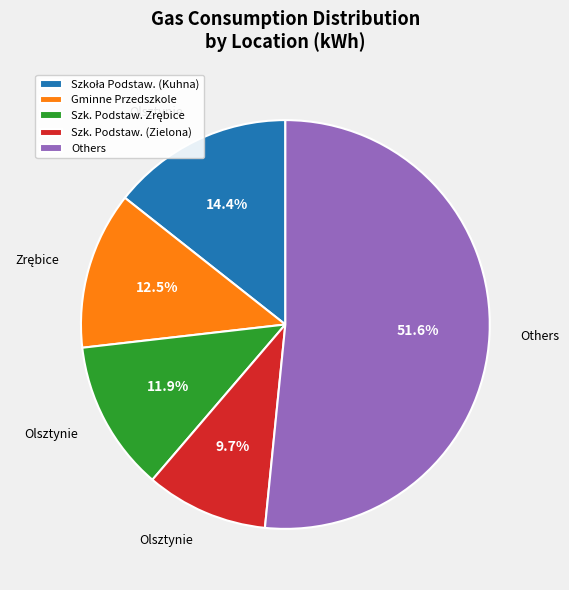

How many slices are in this pie chart?

5